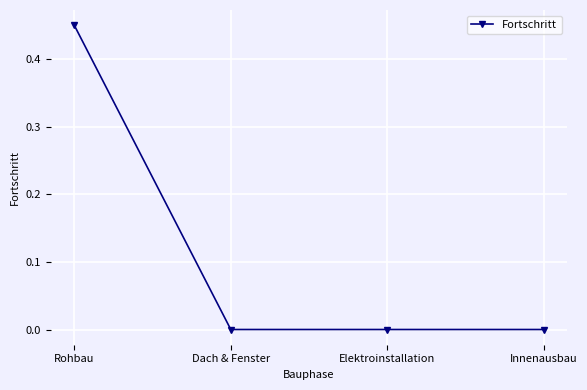

Which has a higher value, Innenausbau or Rohbau?

Rohbau